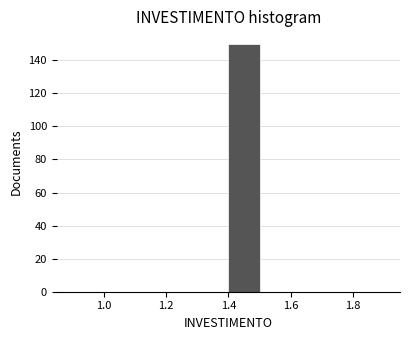

Reading left to right, list every bar in this chart as the range it spans on the x-axis followed by its height. The values are not printed on the chart, so give them approximately, as read against the axis.

0.9 to 1.0: 0
1.0 to 1.1: 0
1.1 to 1.2: 0
1.2 to 1.3: 0
1.3 to 1.4: 0
1.4 to 1.5: 150
1.5 to 1.6: 0
1.6 to 1.7: 0
1.7 to 1.8: 0
1.8 to 1.9: 0